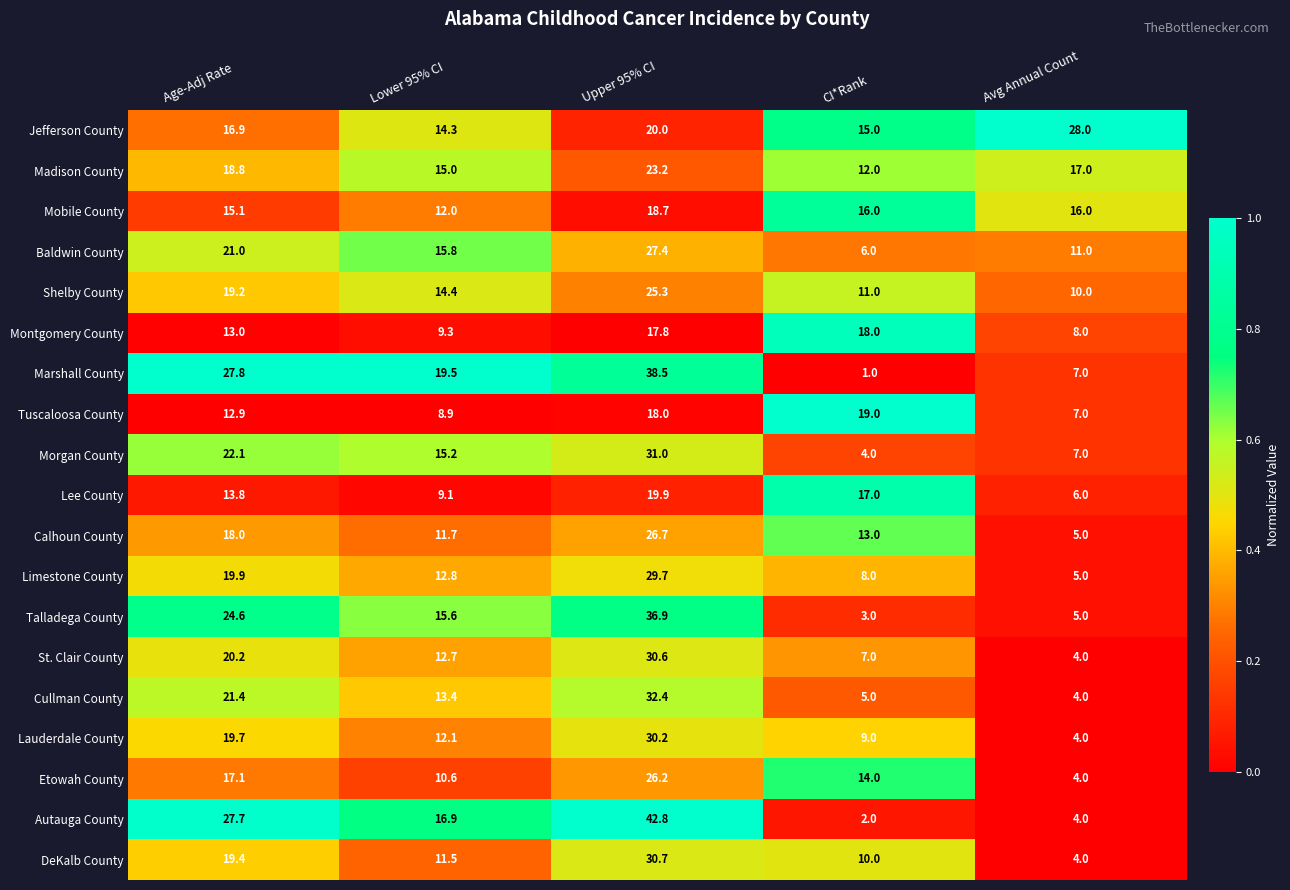

At which category is the sum across all series the highest?

Upper 95% CI